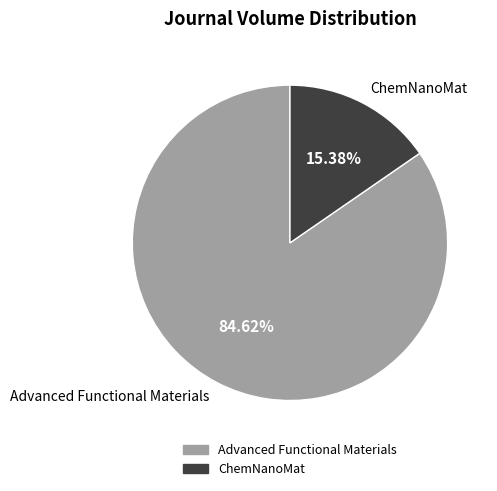

What is the smallest slice in the pie chart?

ChemNanoMat